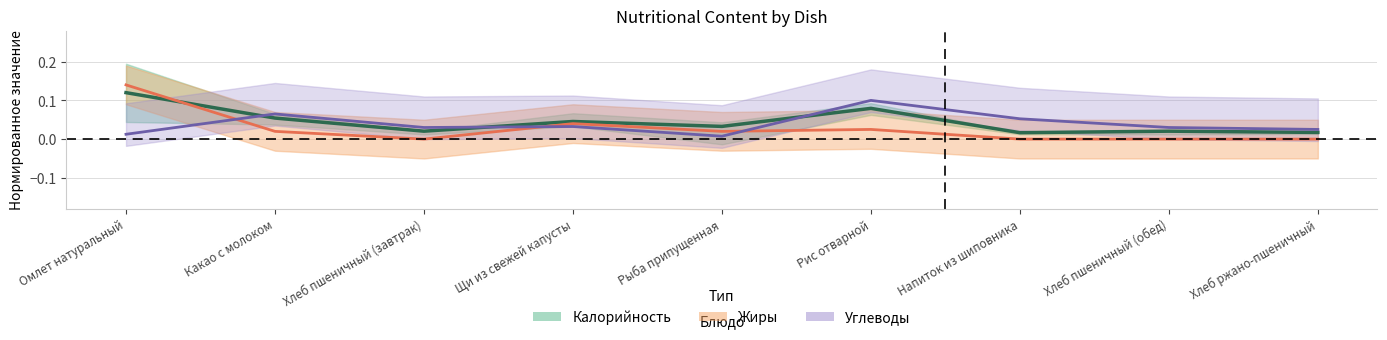

Is the value of Углеводы at Хлеб пшеничный (завтрак) greater than the value of Калорийность at Рис отварной?

No